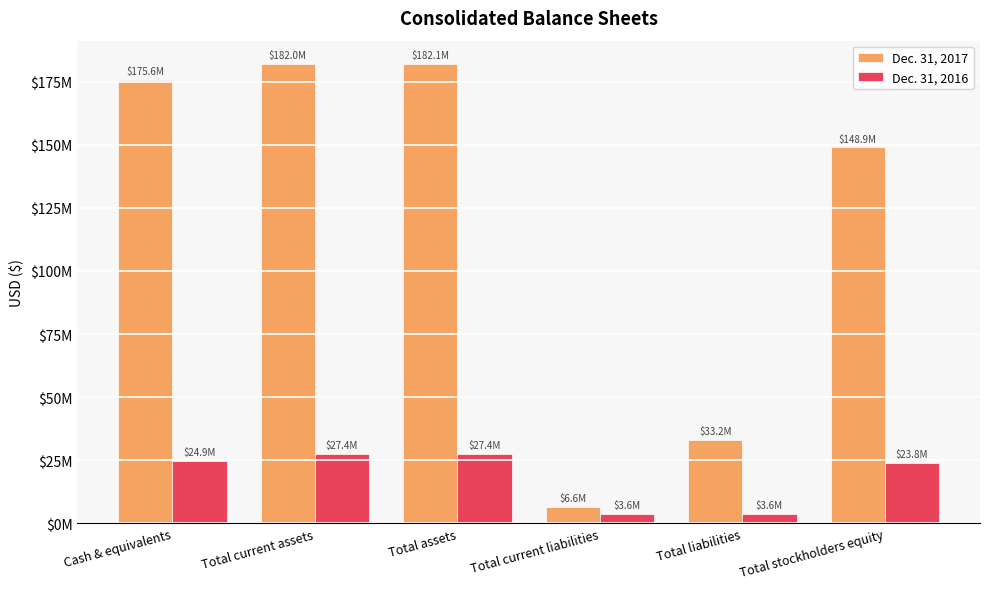

At which category is the sum across all series the highest?

Total assets